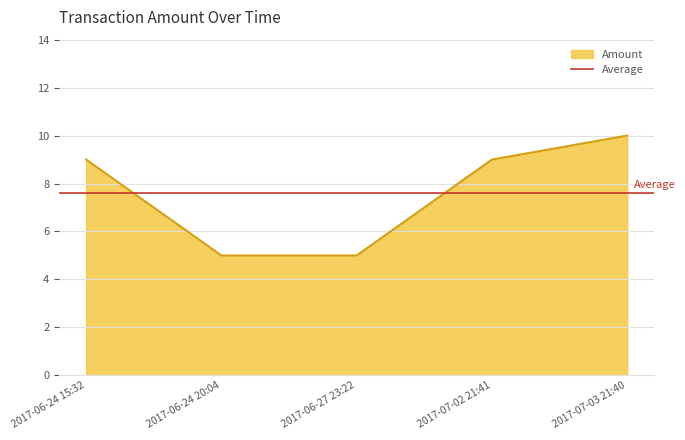

Which label corresponds to the smallest value in the chart?

2017-06-24 20:04